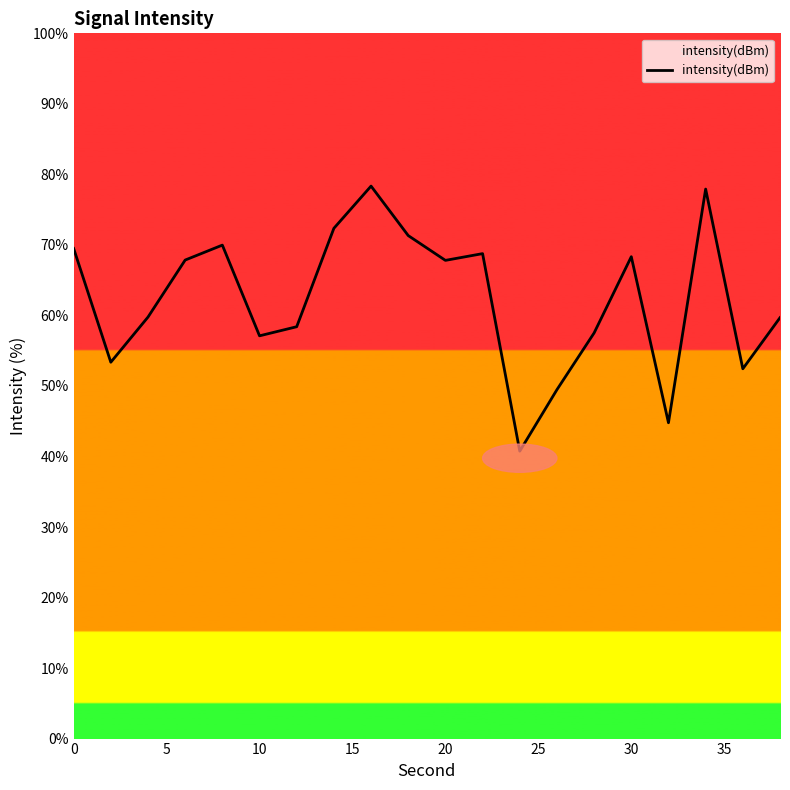

What is the greatest value displayed?

78.3